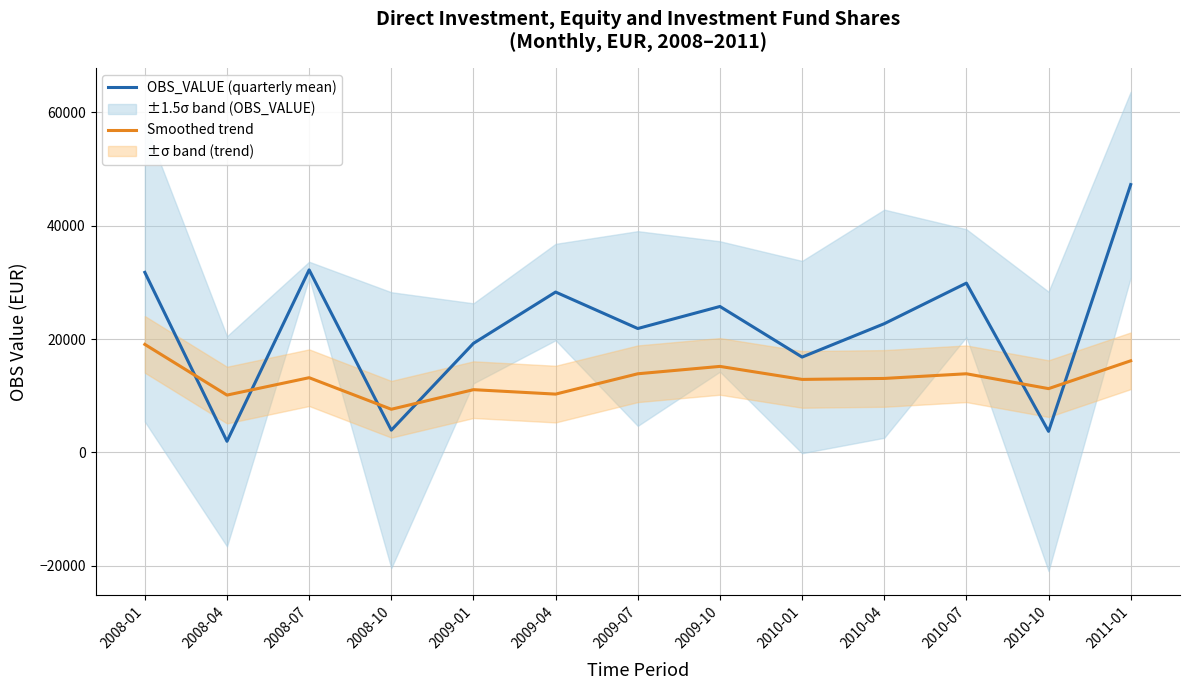

Where does the OBS_VALUE (quarterly mean) series first go above 22725?

2008-01